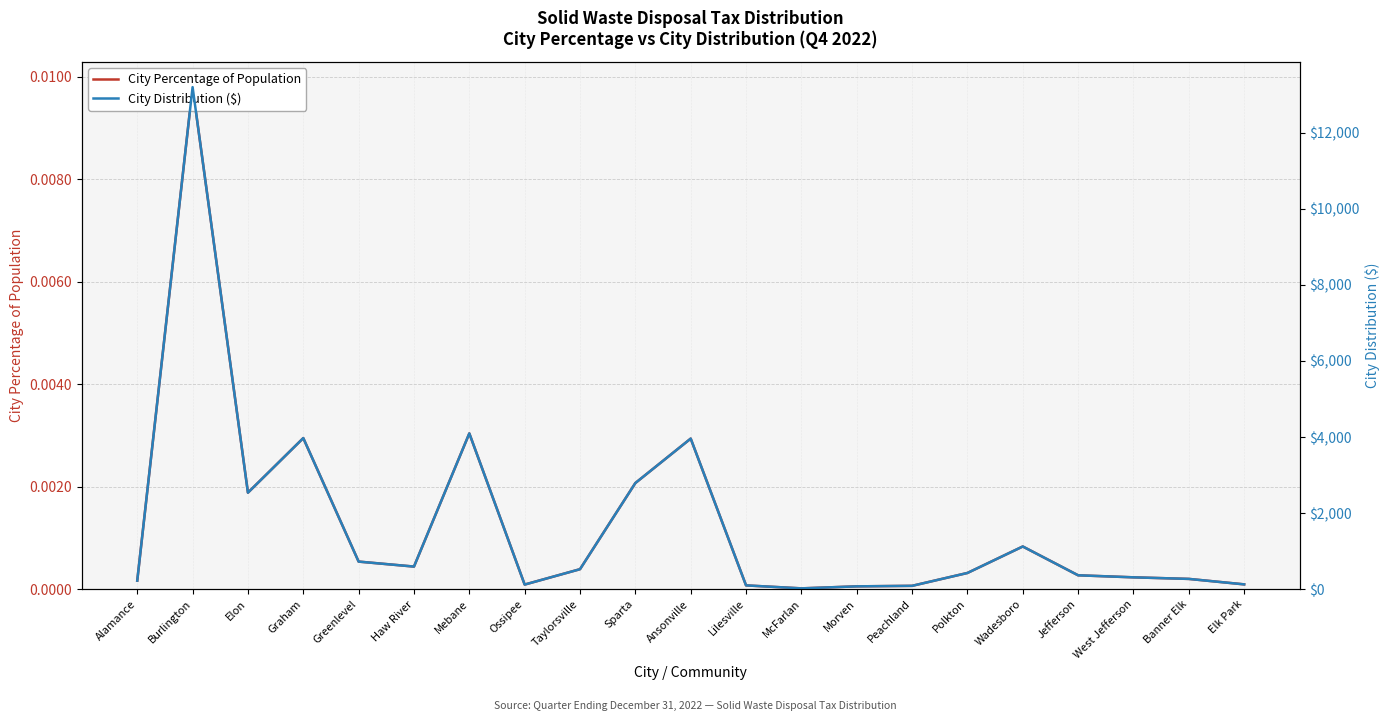

What position from the left is Mebane?

7